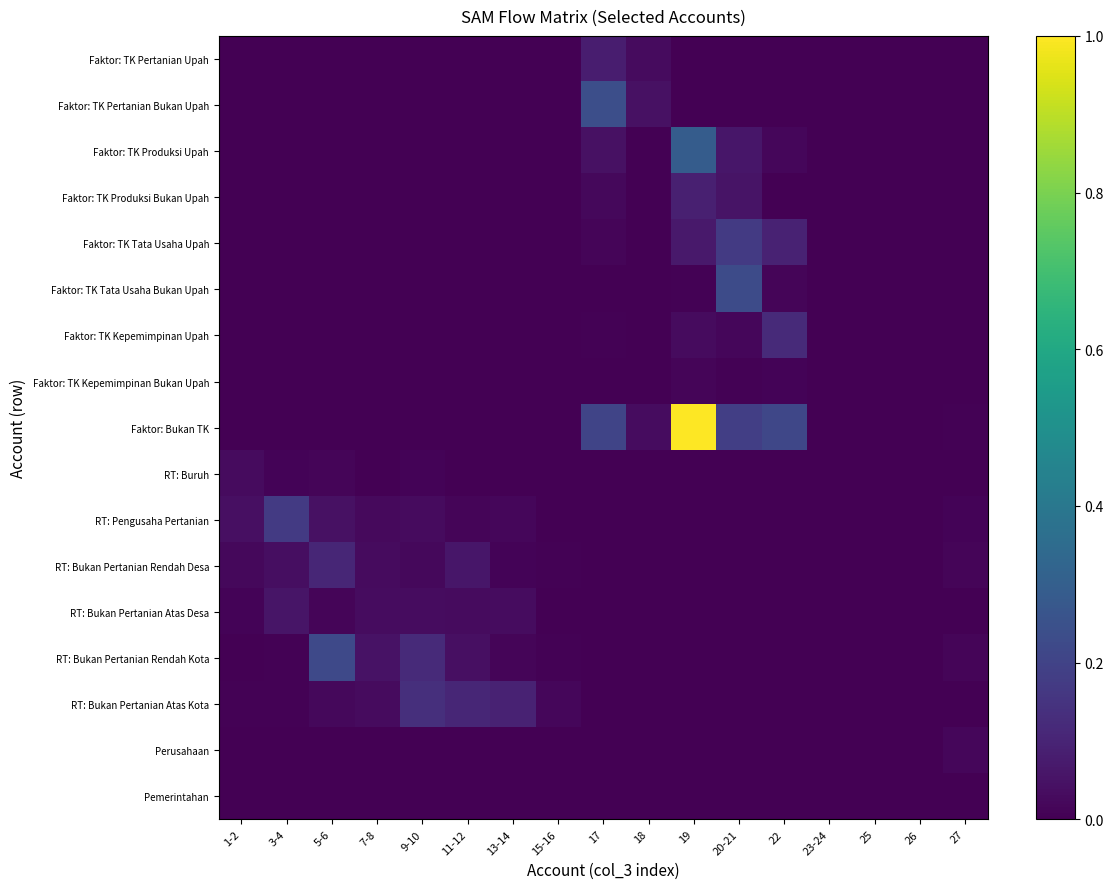

At which category does the chart reach its peak across all series?

19